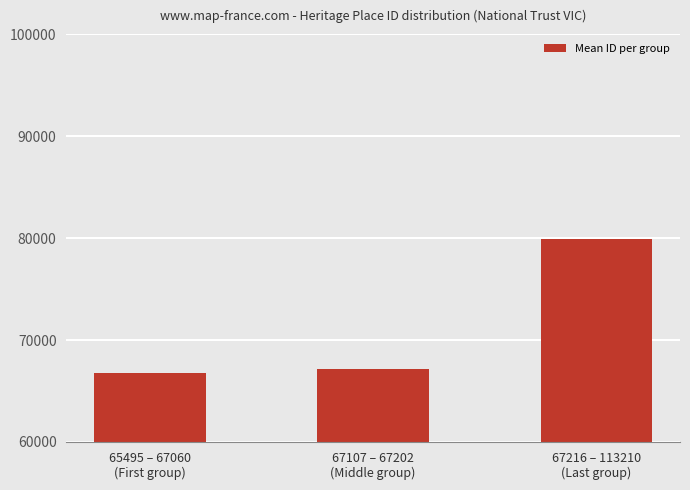

How many categories are shown in the chart?

3